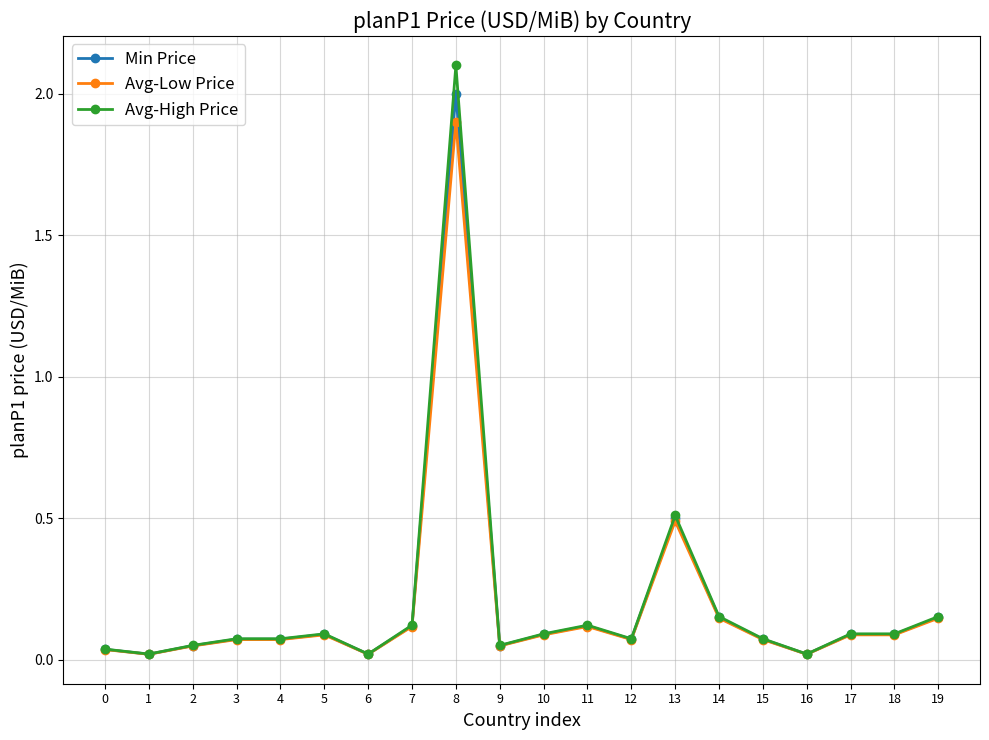

Rank the series by their maximum value, from lowest to highest.

Avg-Low Price, Min Price, Avg-High Price